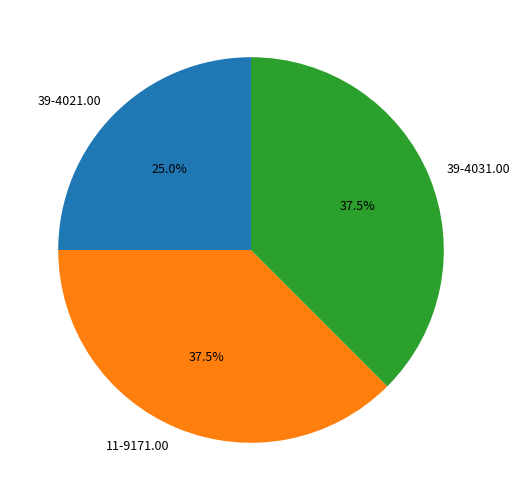

Approximately how many times larger is the value at 11-9171.00 compared to 39-4031.00?

1.0